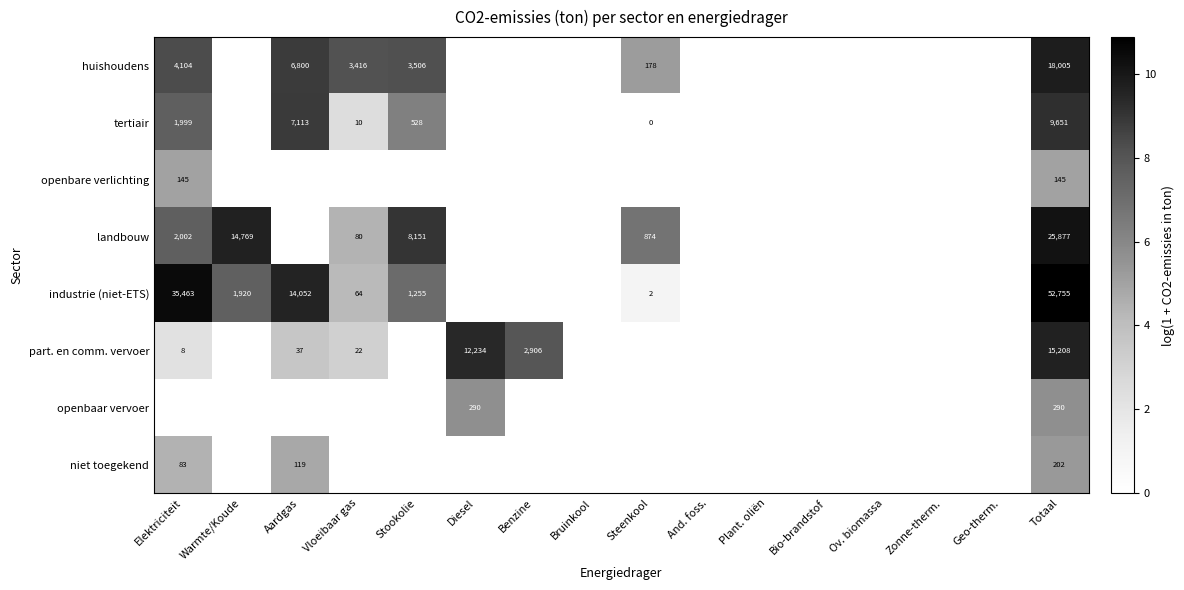

True or false: landbouw has a value of 8151 at Stookolie.

True